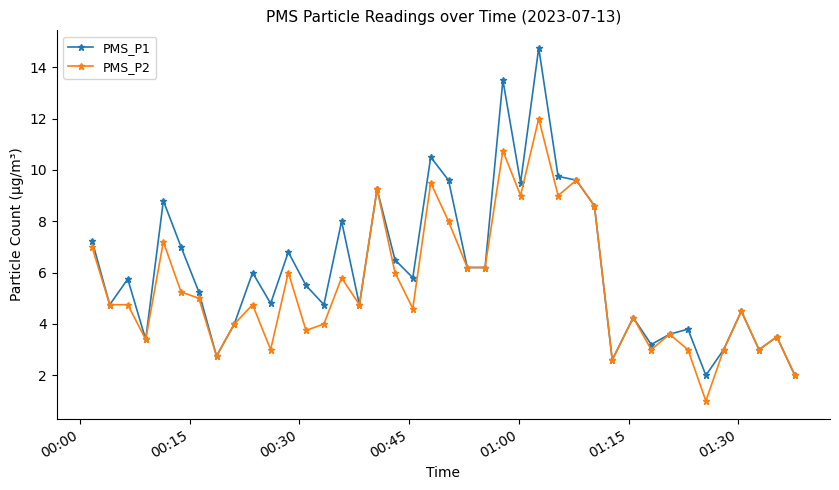

Which series has the widest spread of values?

PMS_P1